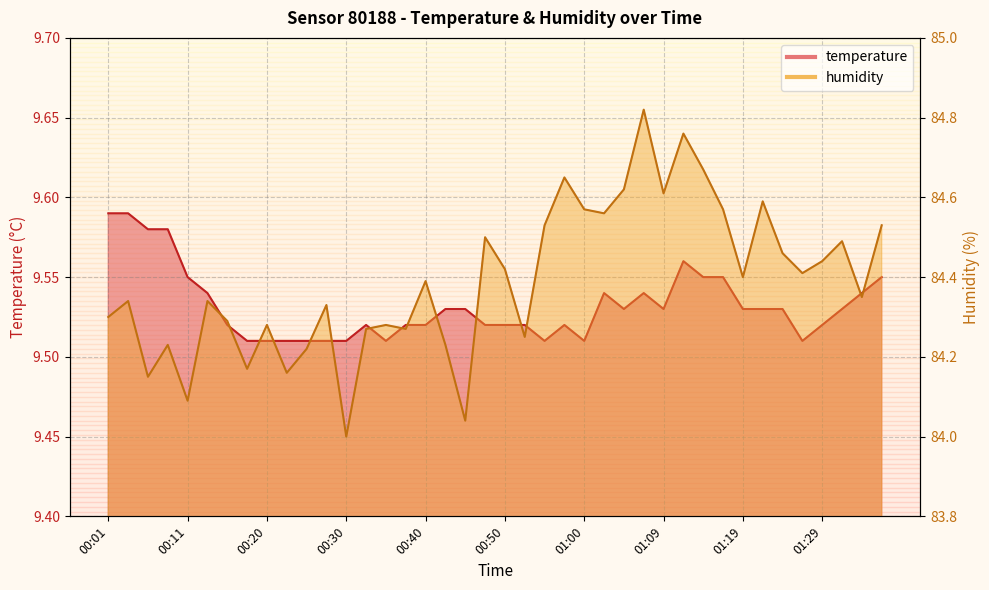

Which label corresponds to the largest value in the chart?

01:07